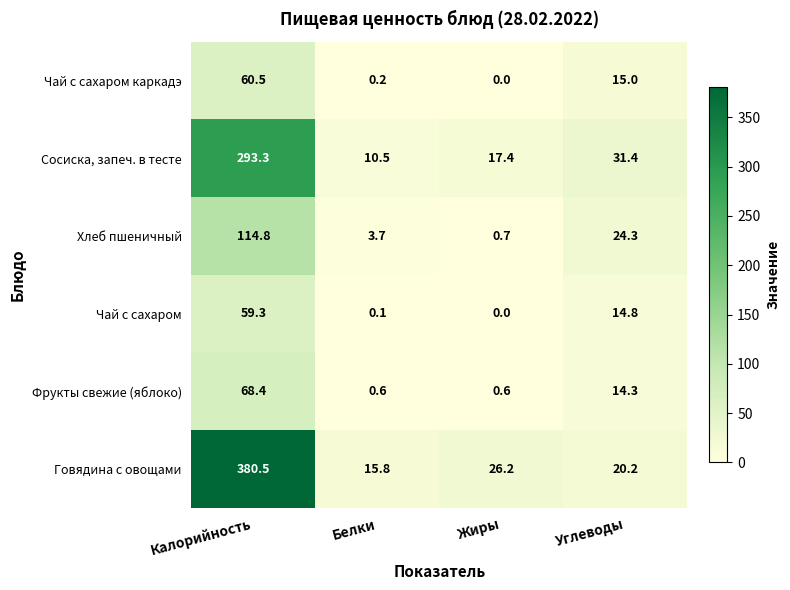

Where does the Говядина с овощами series first go above 26?

Калорийность